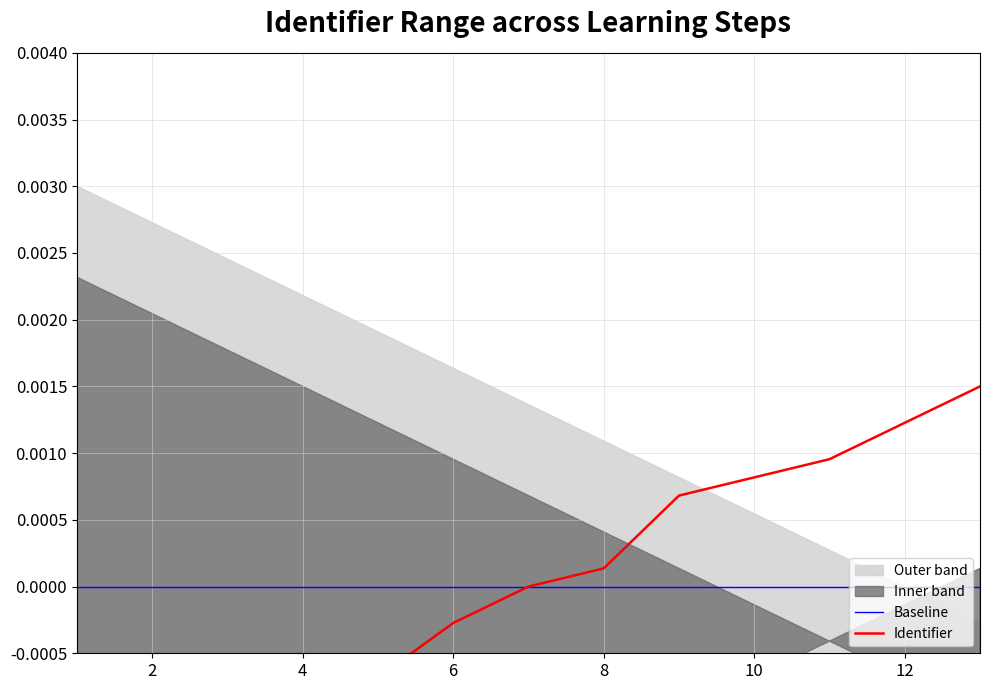

True or false: Identifier and Baseline intersect in this chart.

False